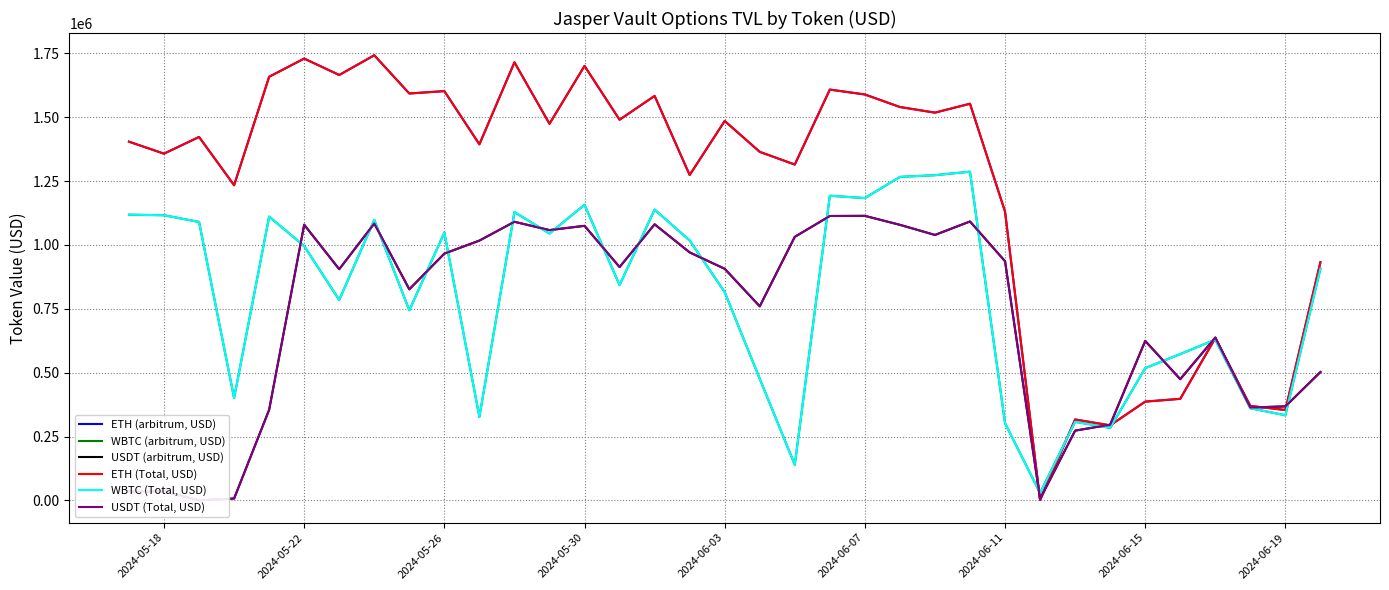

Which series has the largest total across all categories?

ETH (arbitrum, USD)